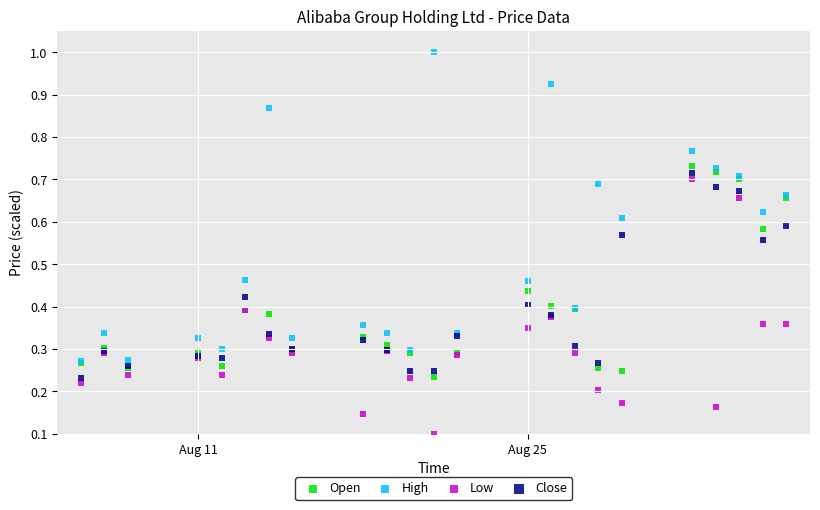

What are all the series names shown in the legend?

Open, High, Low, Close